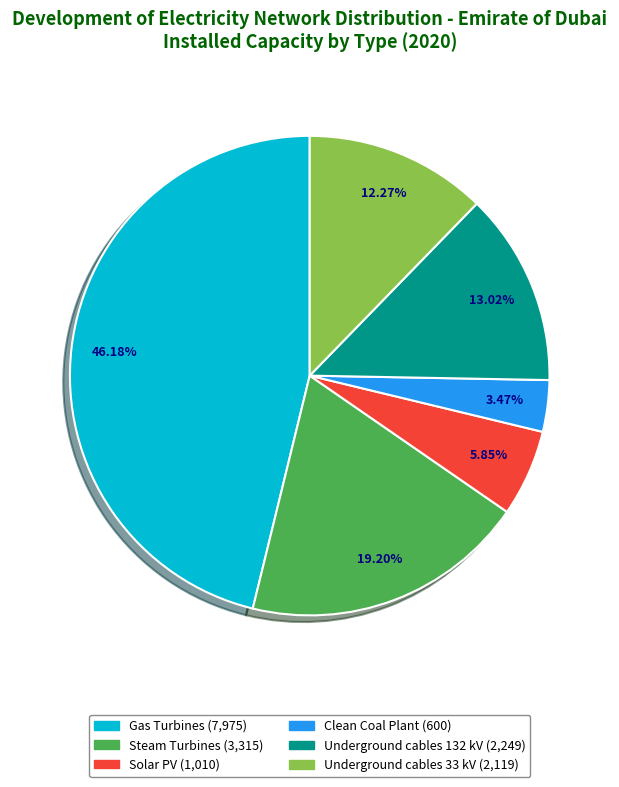

How many segments does this pie chart have?

6